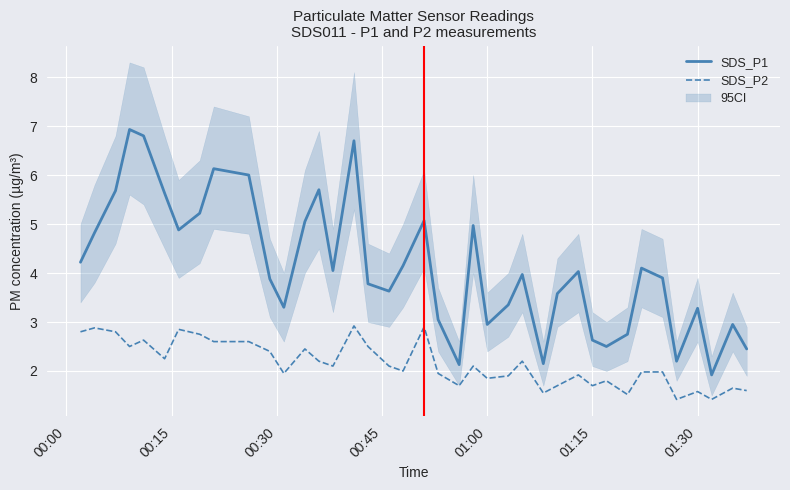

True or false: SDS_P2 and SDS_P1 cross at least once.

False